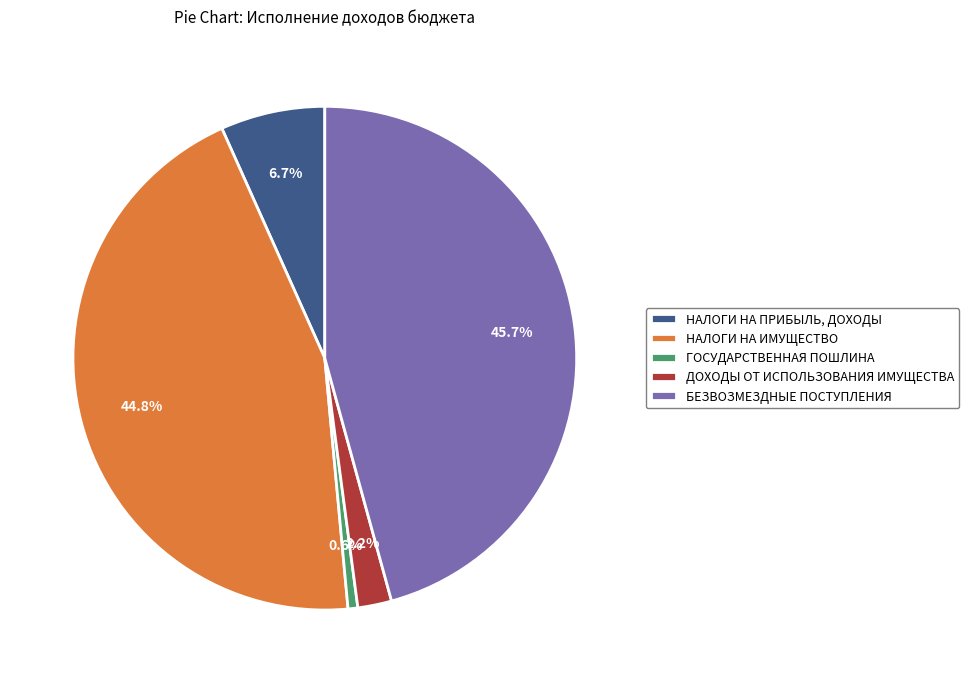

To the nearest percent, what is the difference between the largest and smallest slice percentages?

45%